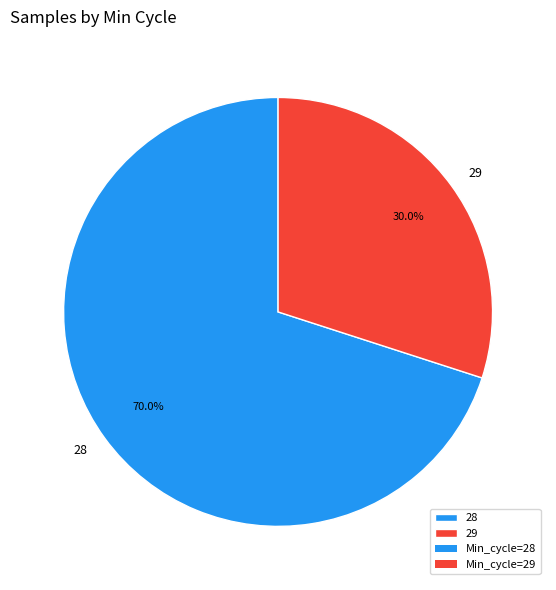

Does any single category account for the majority?

Yes